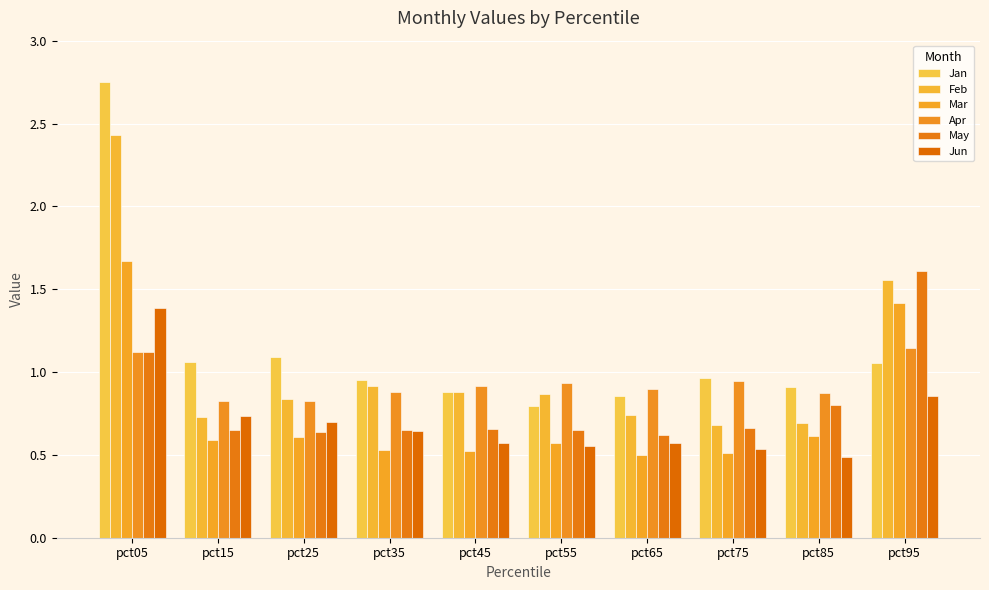

What are all the series names shown in the legend?

Jan, Feb, Mar, Apr, May, Jun